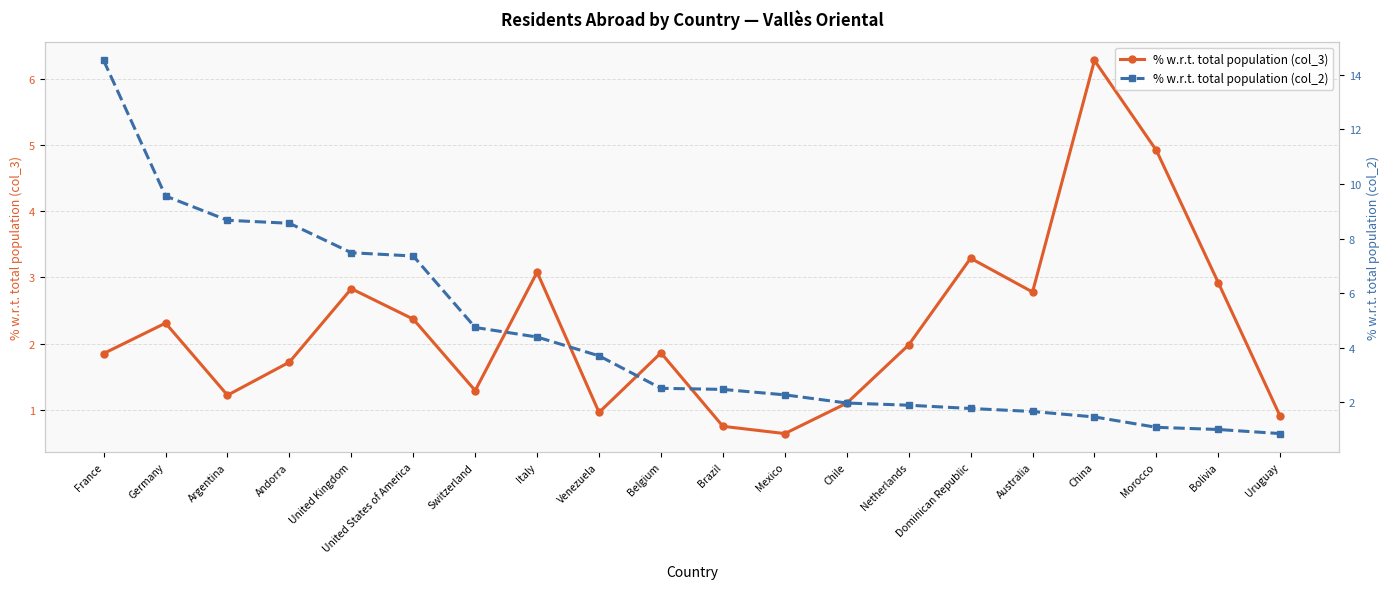

At France, list the series in order from smallest to largest.

% w.r.t. total population (col_3), % w.r.t. total population (col_2)